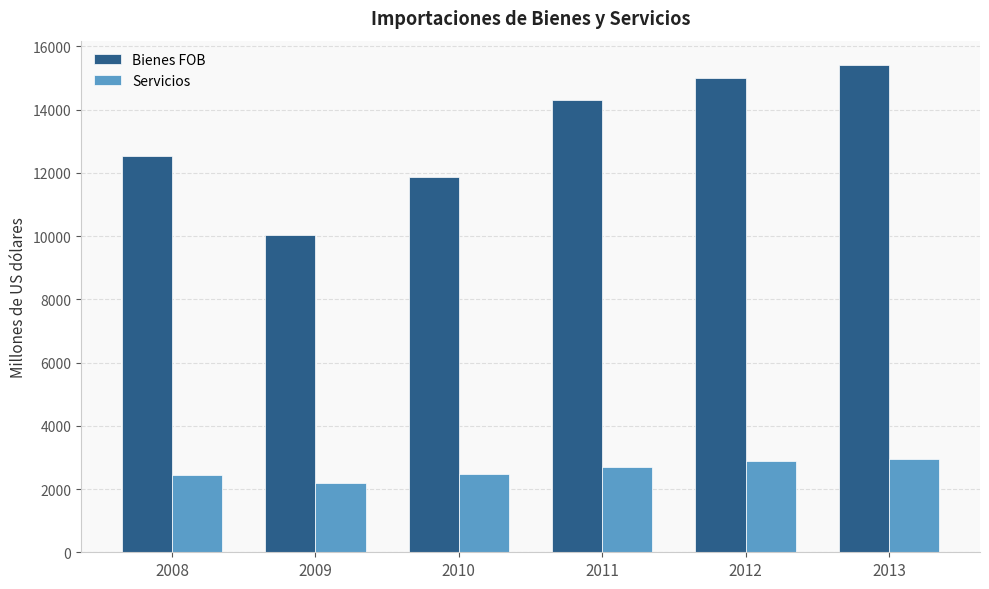

List the series in order of their overall mean, highest first.

Bienes FOB, Servicios